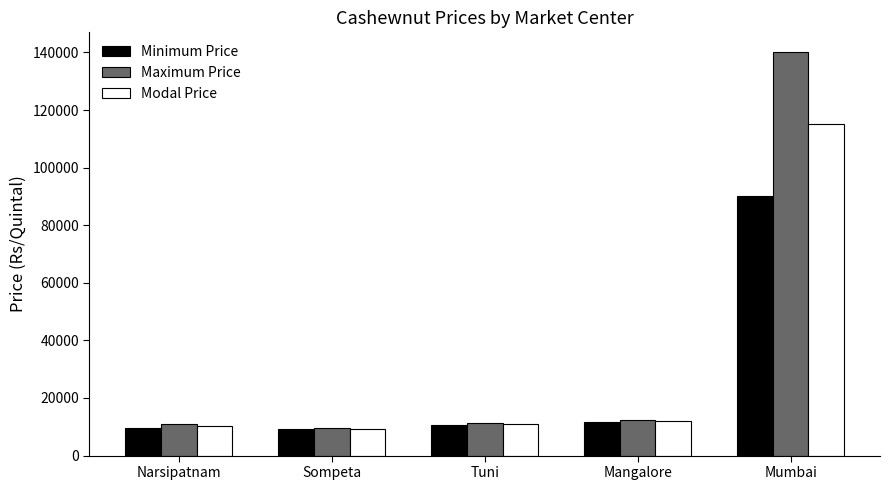

What is the label of the 4th bar from the left?

Mangalore